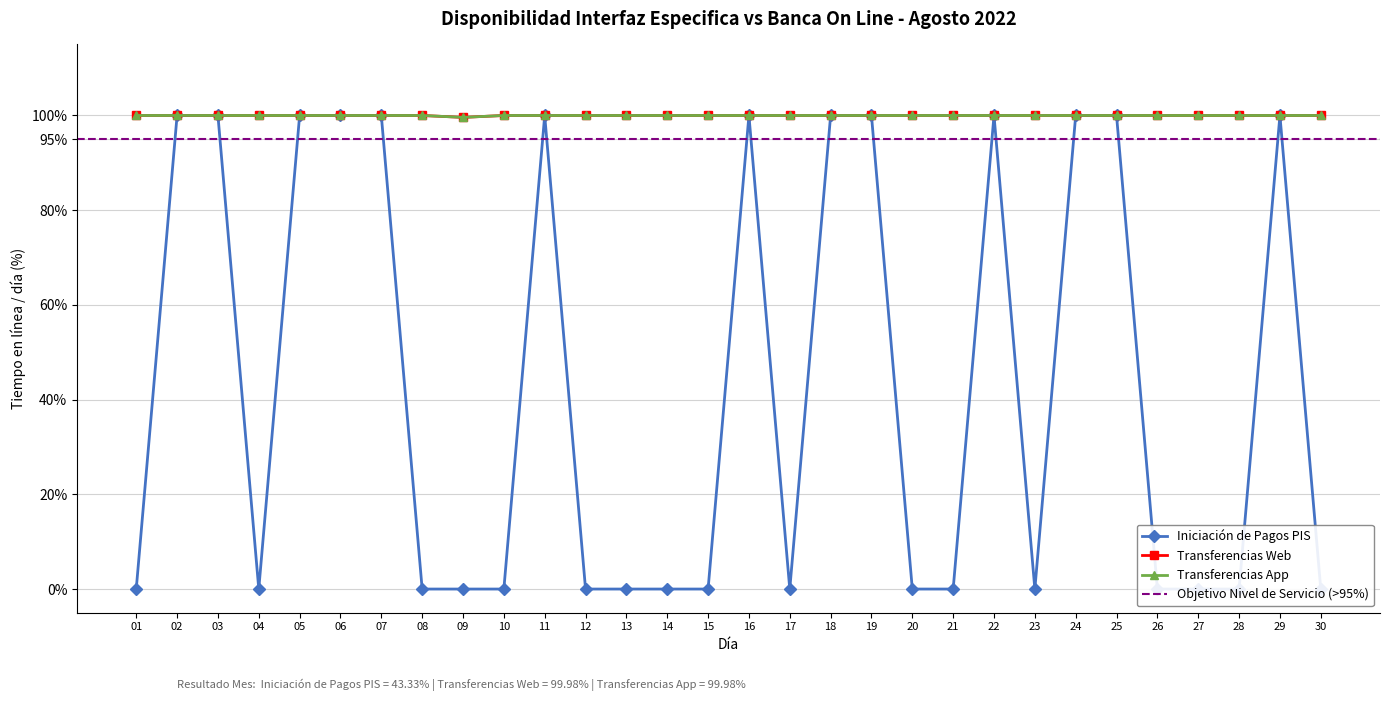

How many interior local peaks does the Iniciación de Pagos PIS series have?

4